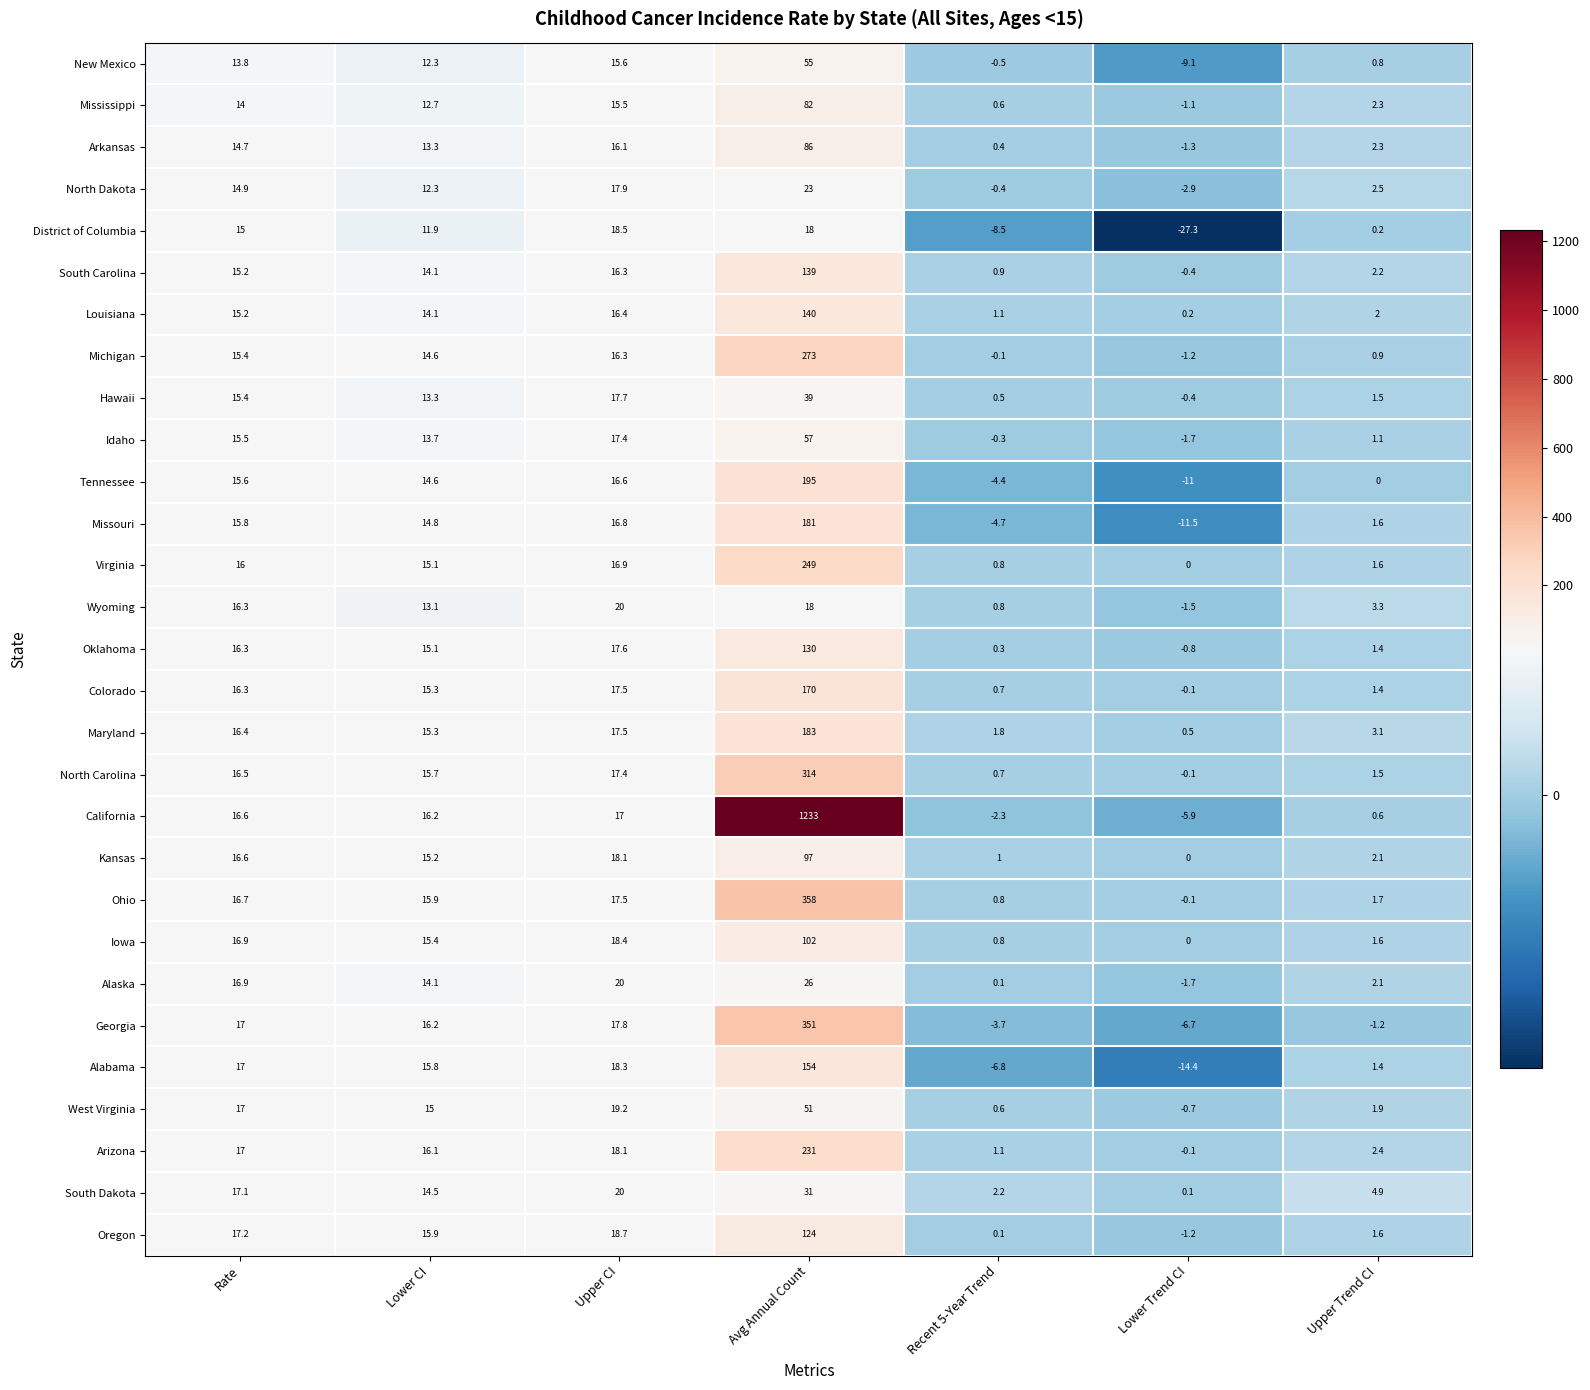

What is the sum of all Arkansas values?

131.5